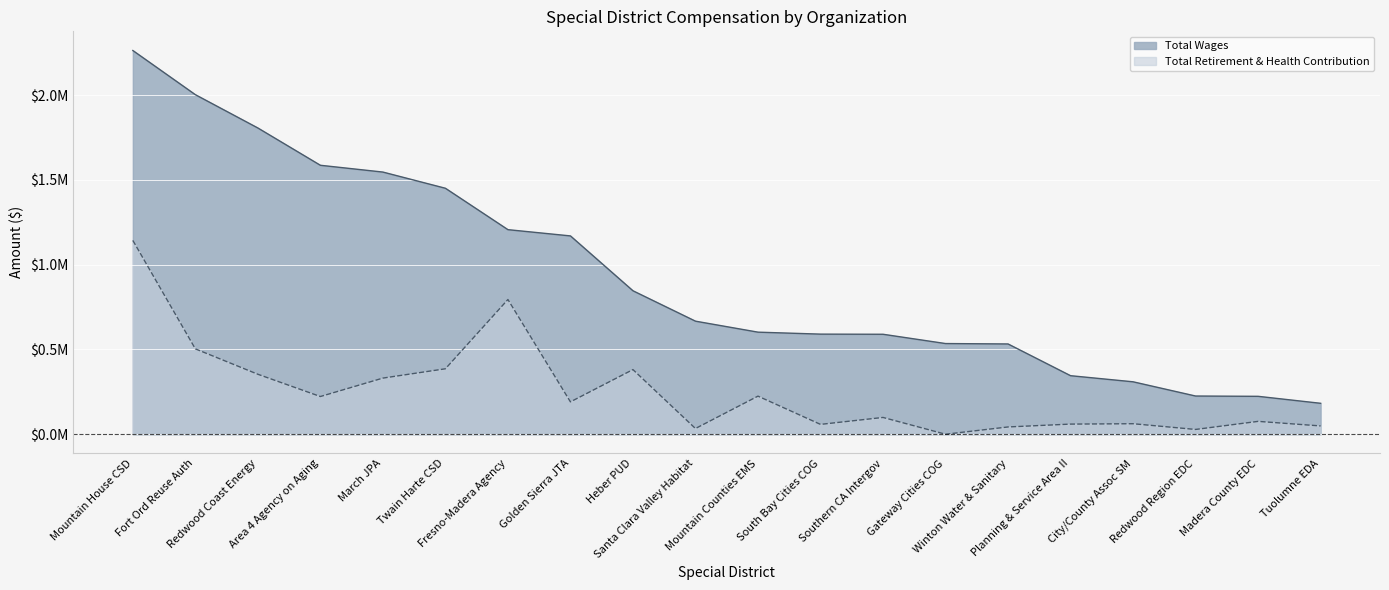

What is the difference between the maximum and minimum values in the total_retirement series?

1143124